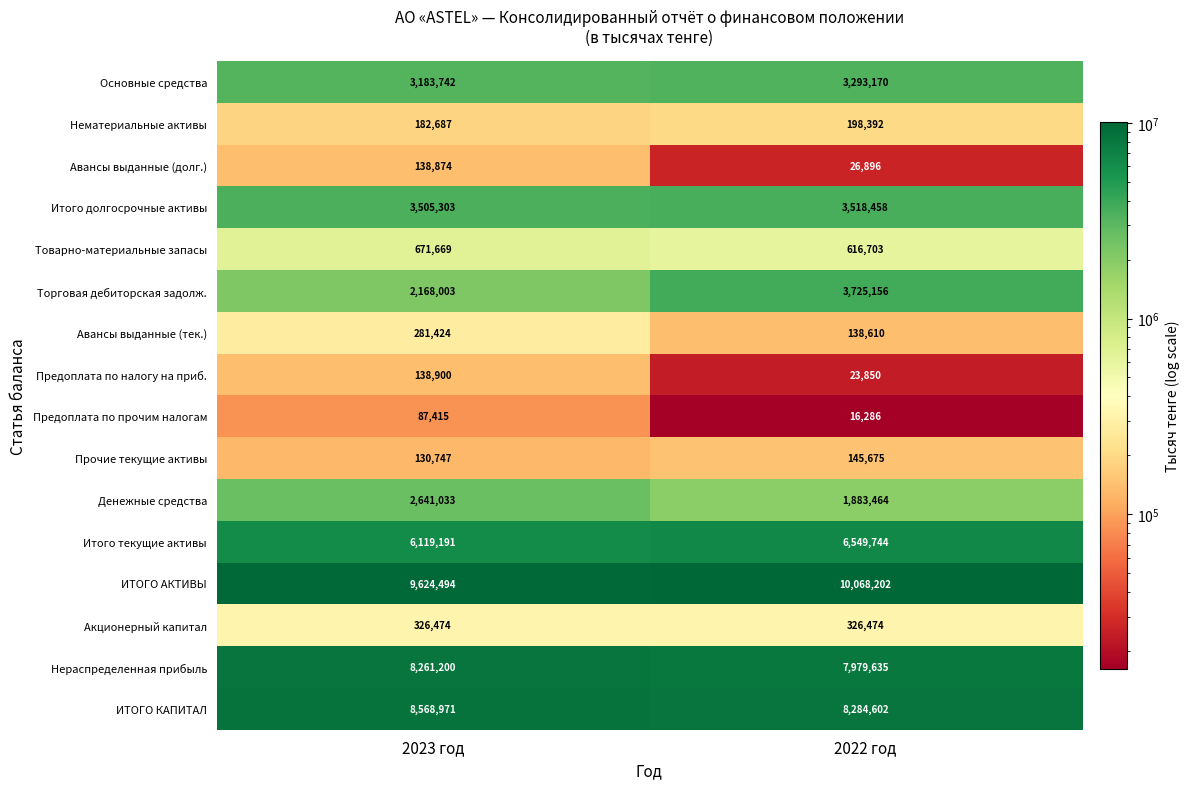

What is the total value across all series at 2022 год?

46795317